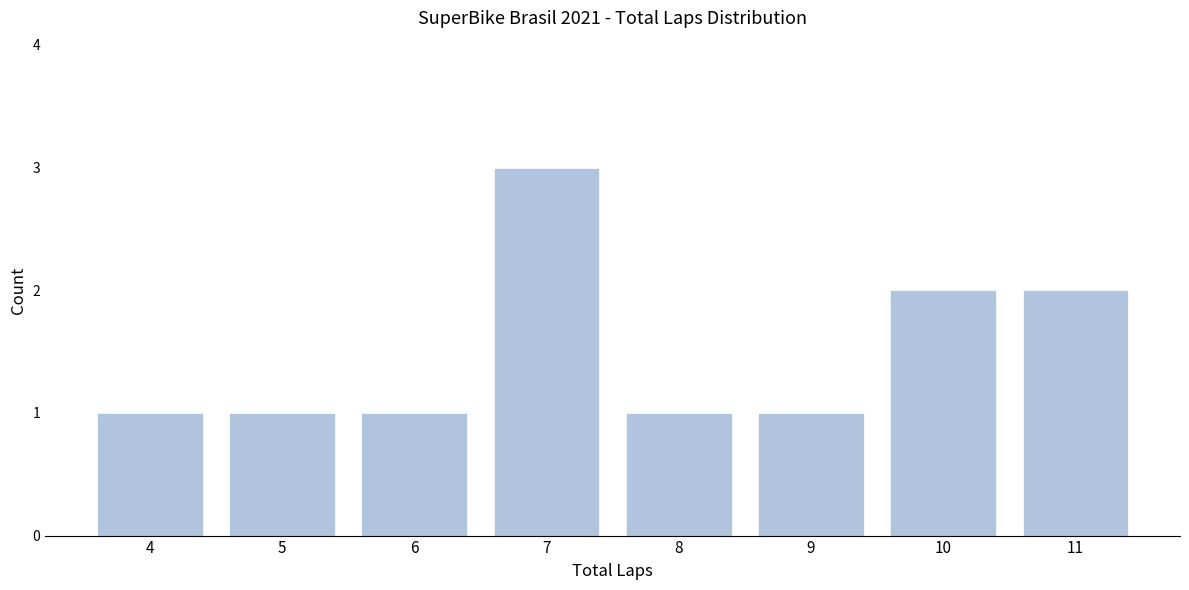

Reading left to right, what are all the values shown in this chart?

1	1	1	3	1	1	2	2